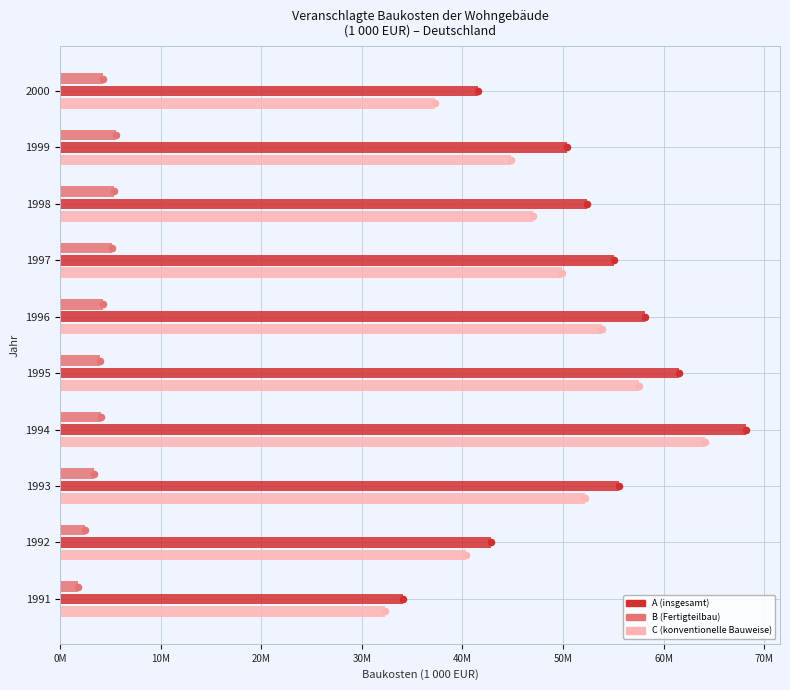

Which series contains the lowest Y value?

B (Fertigteilbau)